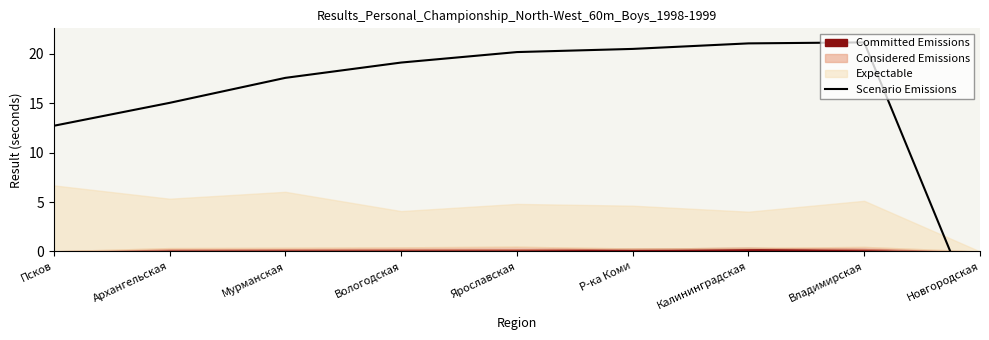

What is the average value?

15.6